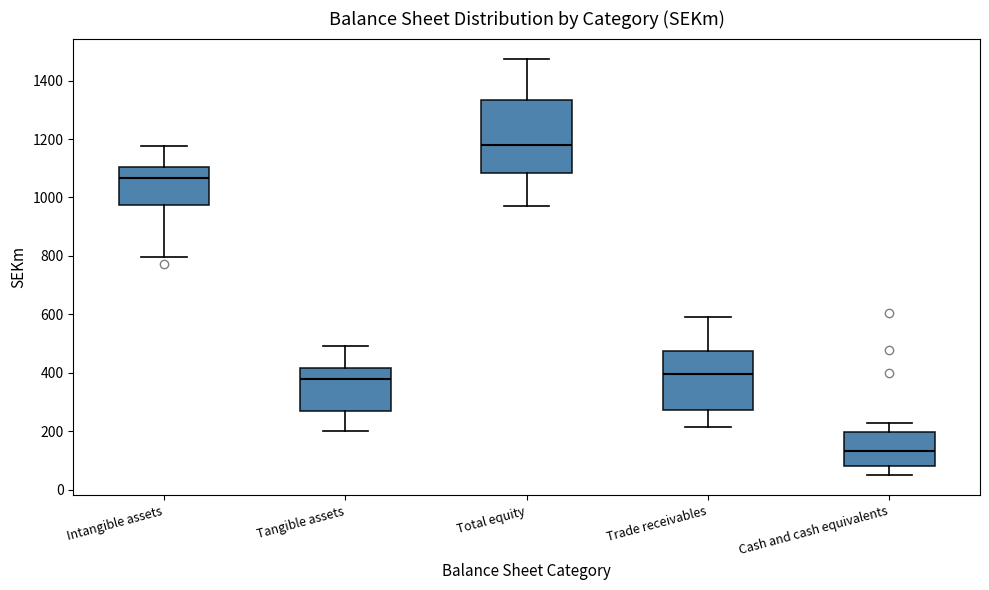

Which box's median line is the lowest?

Cash and cash equivalents